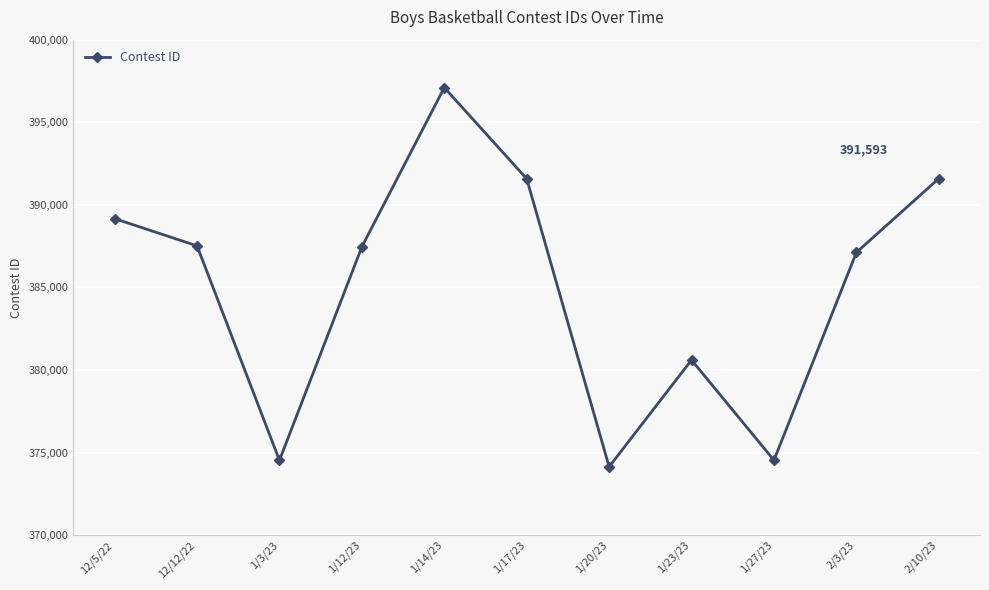

Between 1/20/23 and 2/3/23, which is larger?

2/3/23